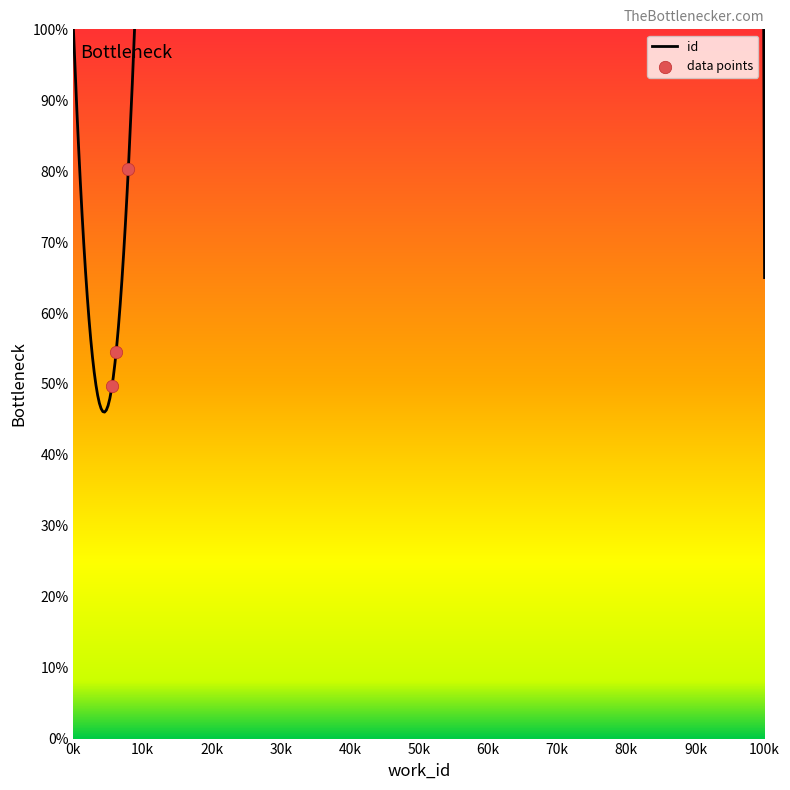

What is the ratio of the value at 6184 to the value at 5580?

1.1